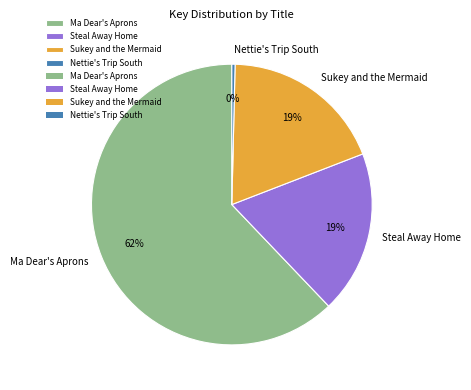

What percentage is the Ma Dear's Aprons slice, to the nearest percent?

62%